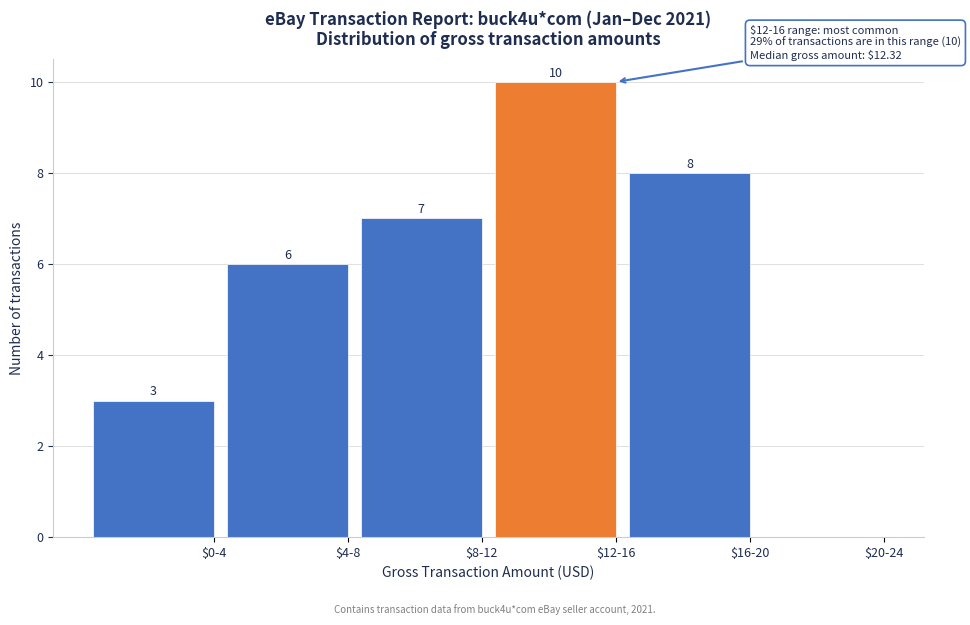

What is the maximum value shown in the chart?

10